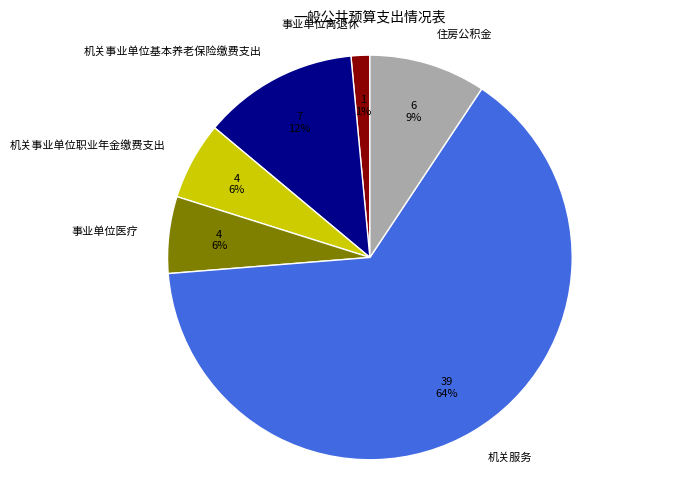

To the nearest percent, what is the average slice percentage?

17%